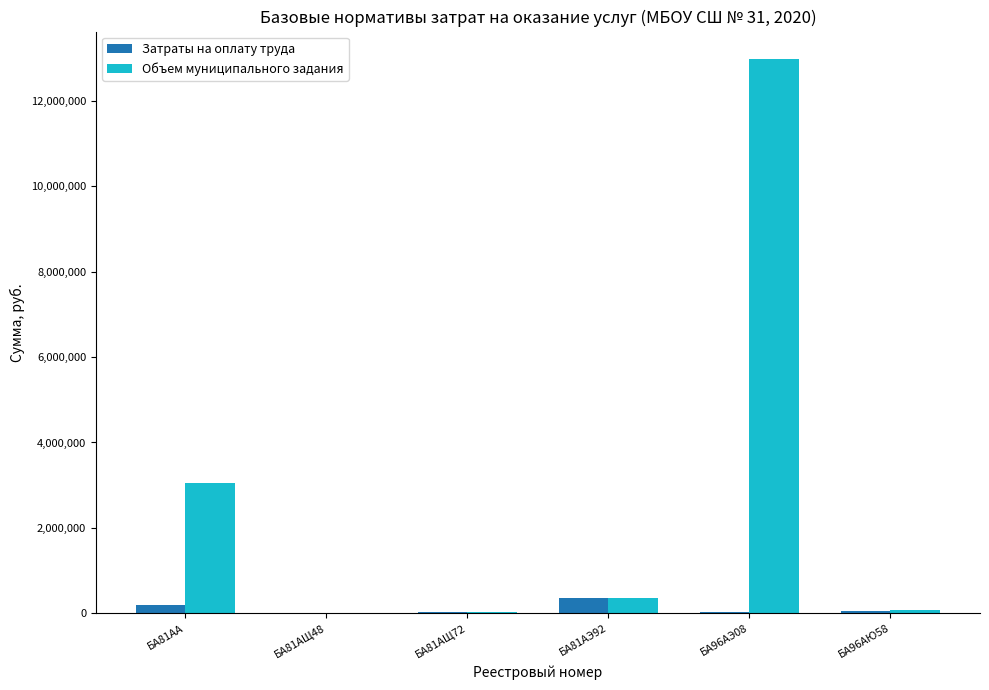

How many data points in Объем муниципального задания are above 347192?

3